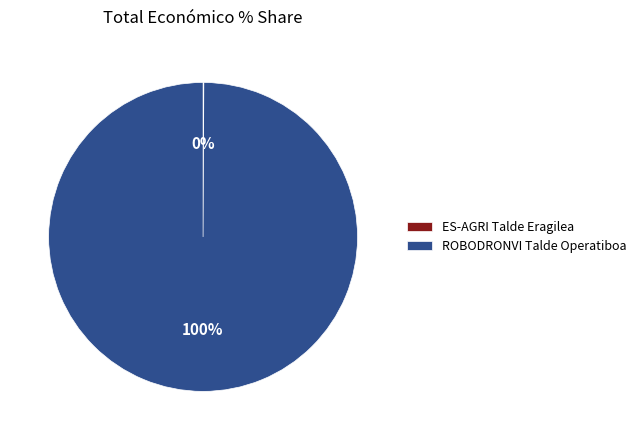

To the nearest percent, what is the average slice percentage?

50%